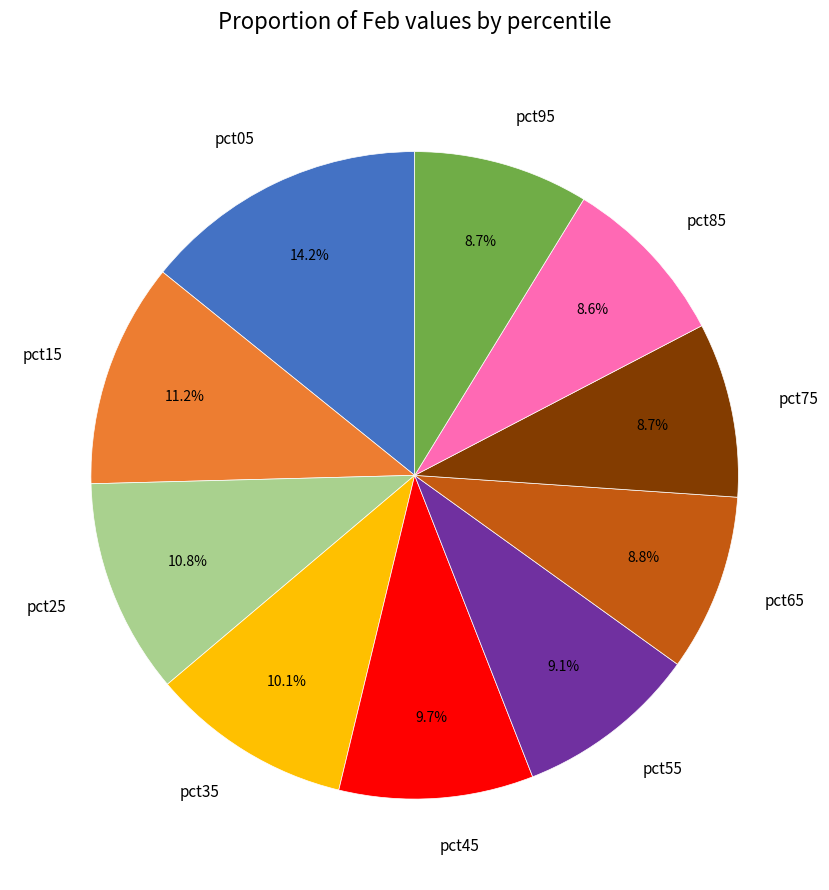

To the nearest percent, what is the difference between the pct65 and pct35 slice percentages?

1%